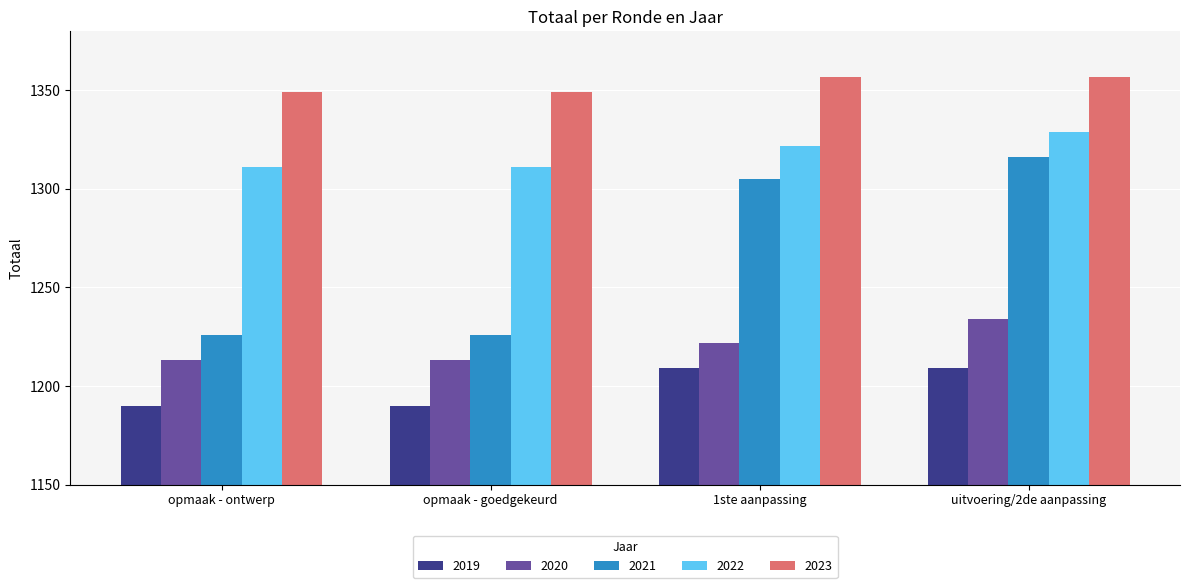

Count the 2020 values in the range 1213 to 1234.

4